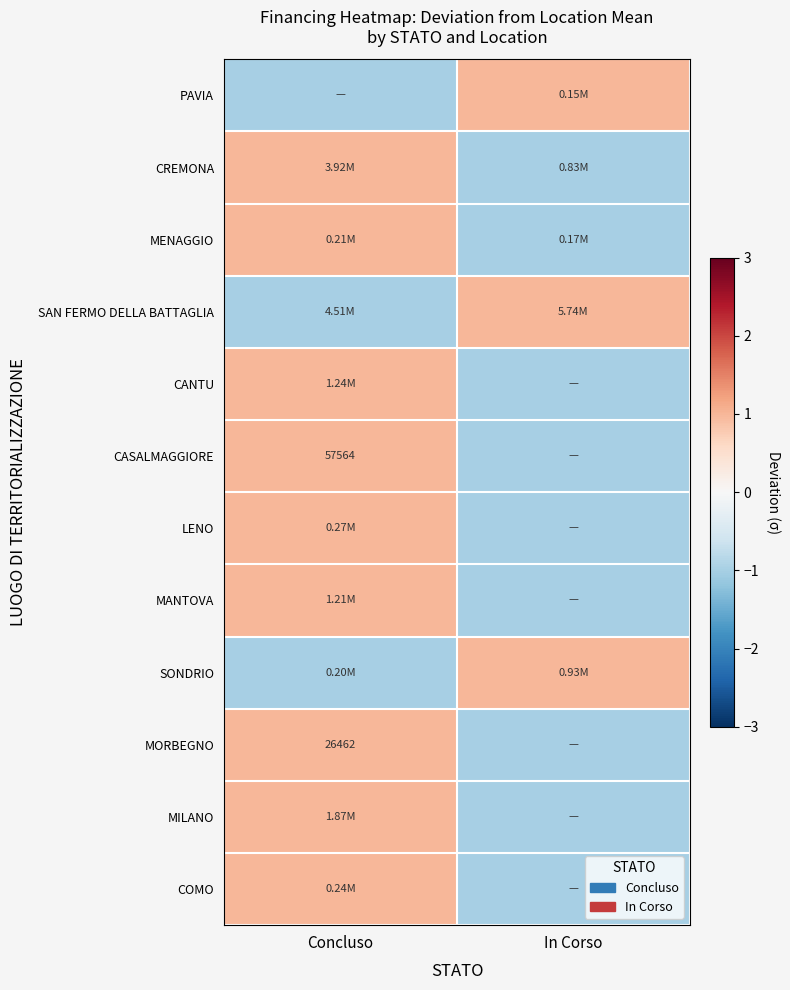

How many negative values does the PAVIA series have?

1